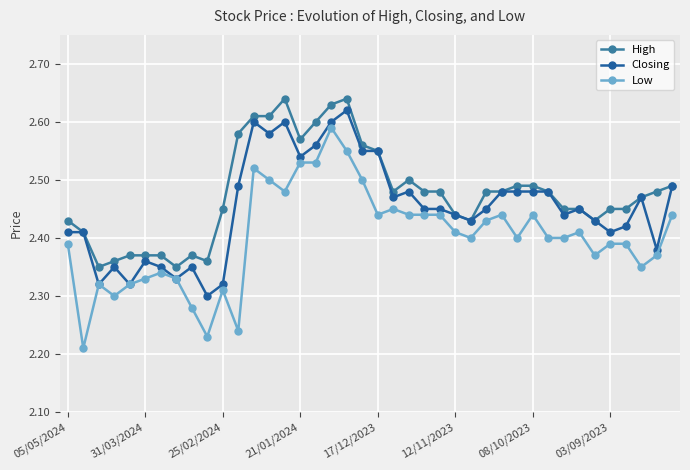

True or false: High and Low cross at least once.

False